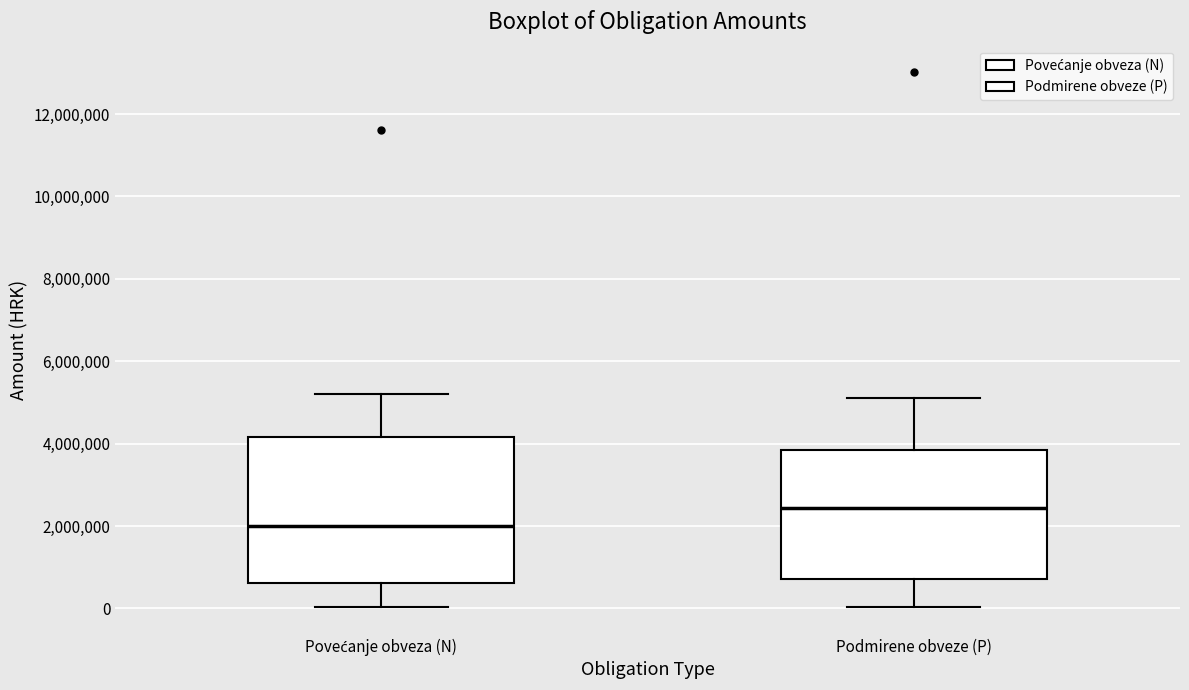

Reading left to right, read every box against the y-axis: the position of its median line, the range the box covers, and the ends of its whiskers. The values are not printed on the chart, so give them approximately, as read against the axis.

Povećanje obveza (N): median 2000000, box 600000 to 4200000, whiskers 0 to 5200000
Podmirene obveze (P): median 2400000, box 800000 to 3800000, whiskers 0 to 5200000